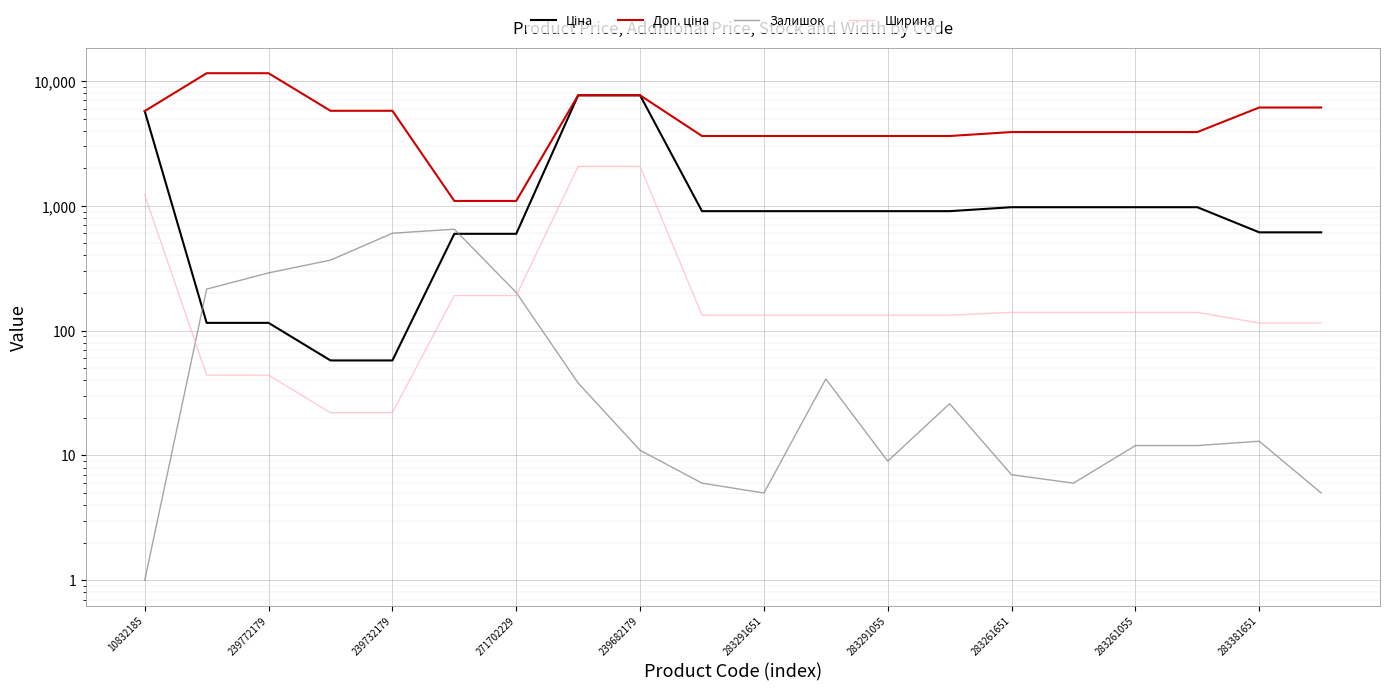

What value does the Доп. ціна series have at 239772179?

11537.0